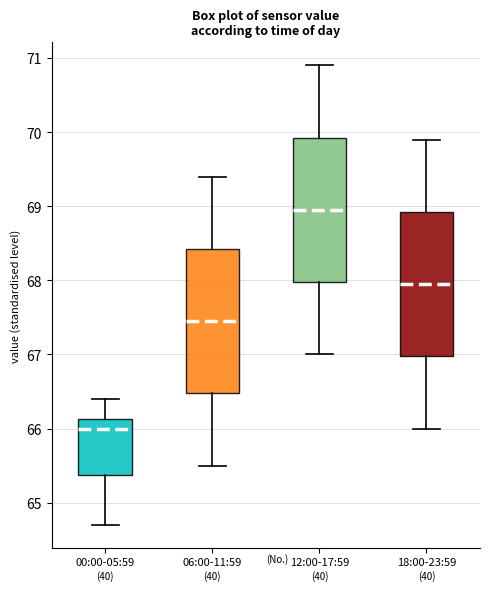

Reading left to right, read every box against the y-axis: the position of its median line, the range the box covers, and the ends of its whiskers. The values are not printed on the chart, so give them approximately, as read against the axis.

00:00-05:59: median 66.0, box 65.4 to 66.1, whiskers 64.7 to 66.4
06:00-11:59: median 67.5, box 66.5 to 68.4, whiskers 65.5 to 69.4
12:00-17:59: median 69.0, box 68.0 to 69.9, whiskers 67.0 to 70.9
18:00-23:59: median 68.0, box 67.0 to 68.9, whiskers 66.0 to 69.9